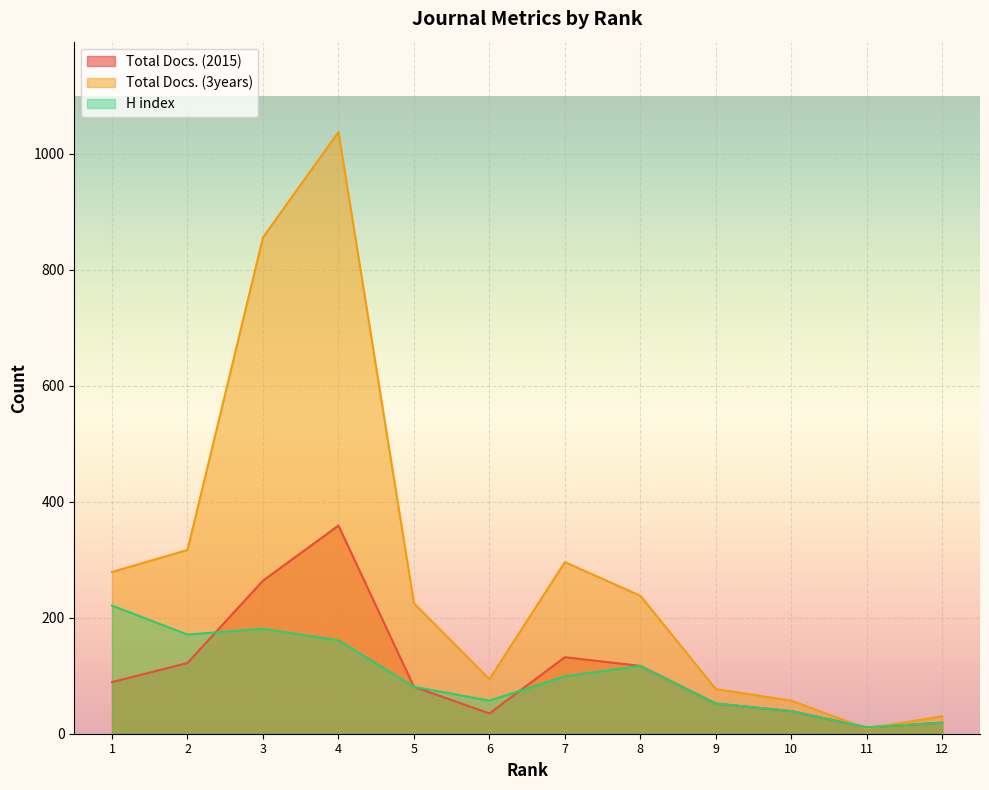

What is the highest value of the Total Docs. (3years) series?

1038